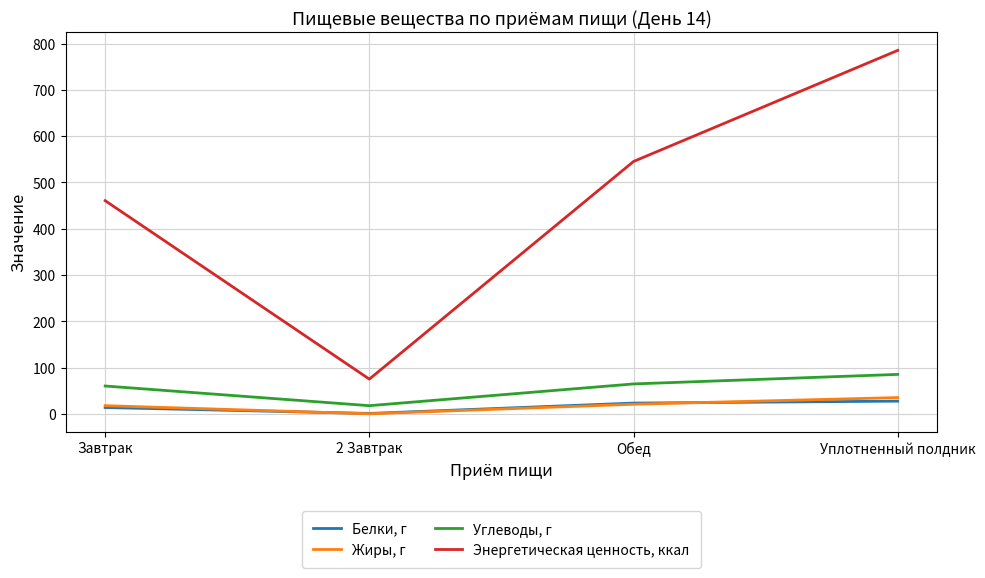

Read the Углеводы, г value at Уплотненный полдник.

85.3